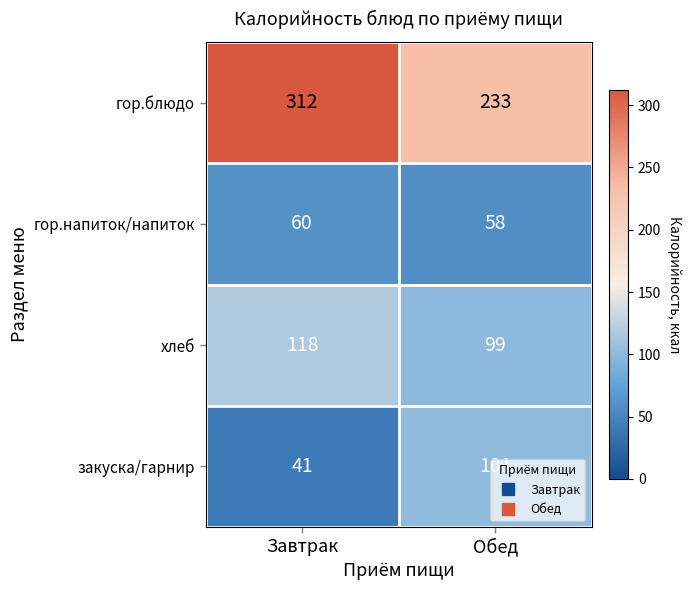

Which series has the widest spread of values?

гор.блюдо